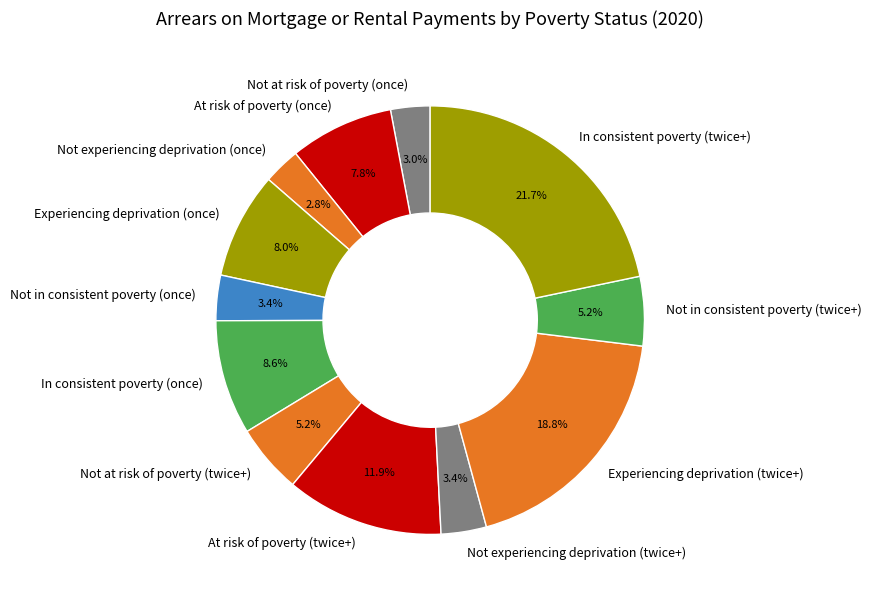

Do At risk of poverty (twice+) and Not at risk of poverty (twice+) together represent more than half of the pie?

No